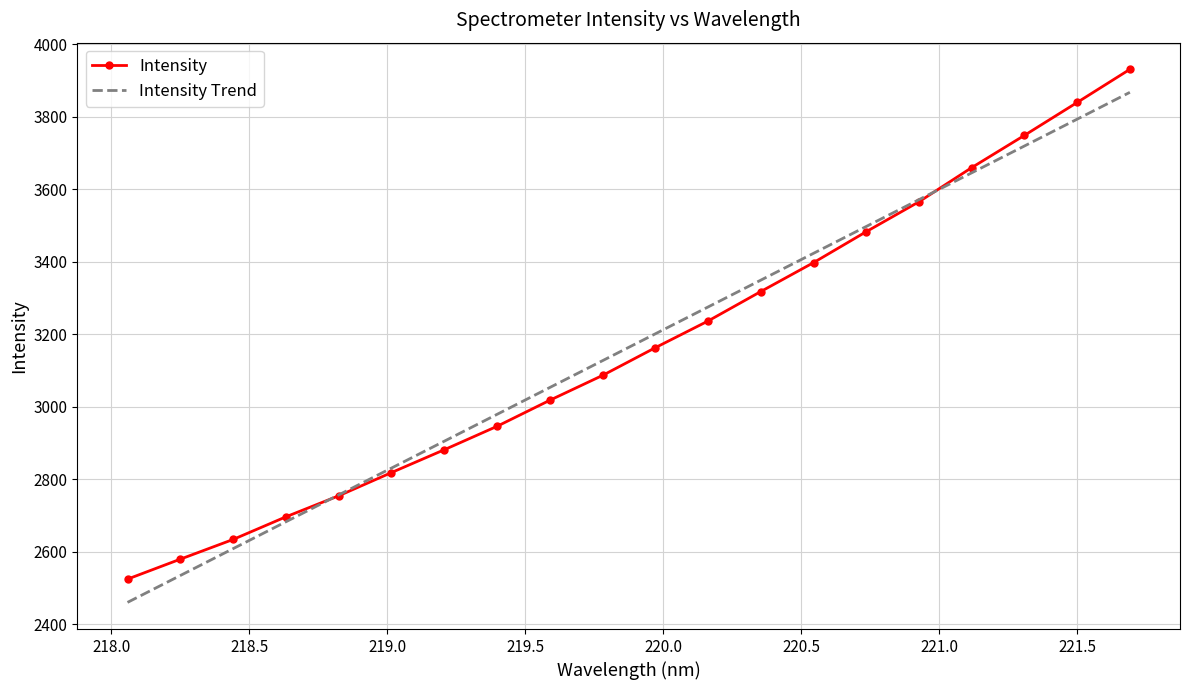

What is the greatest value displayed?

3930.7